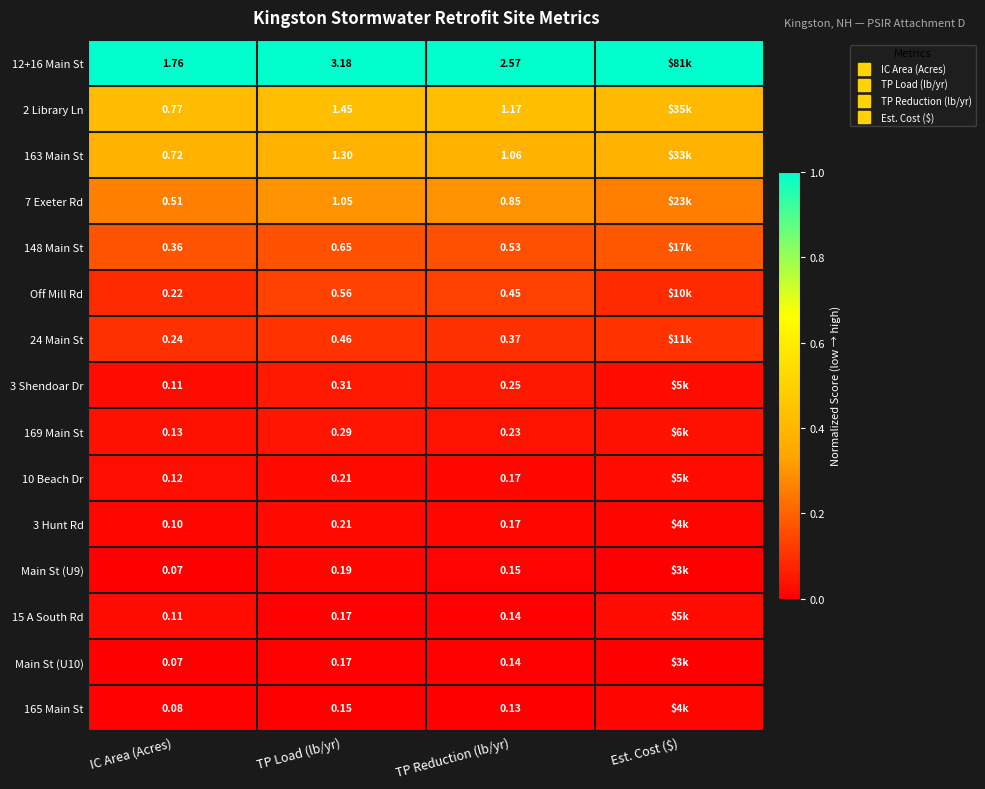

Which series has the largest total across all categories?

12+16 Main St